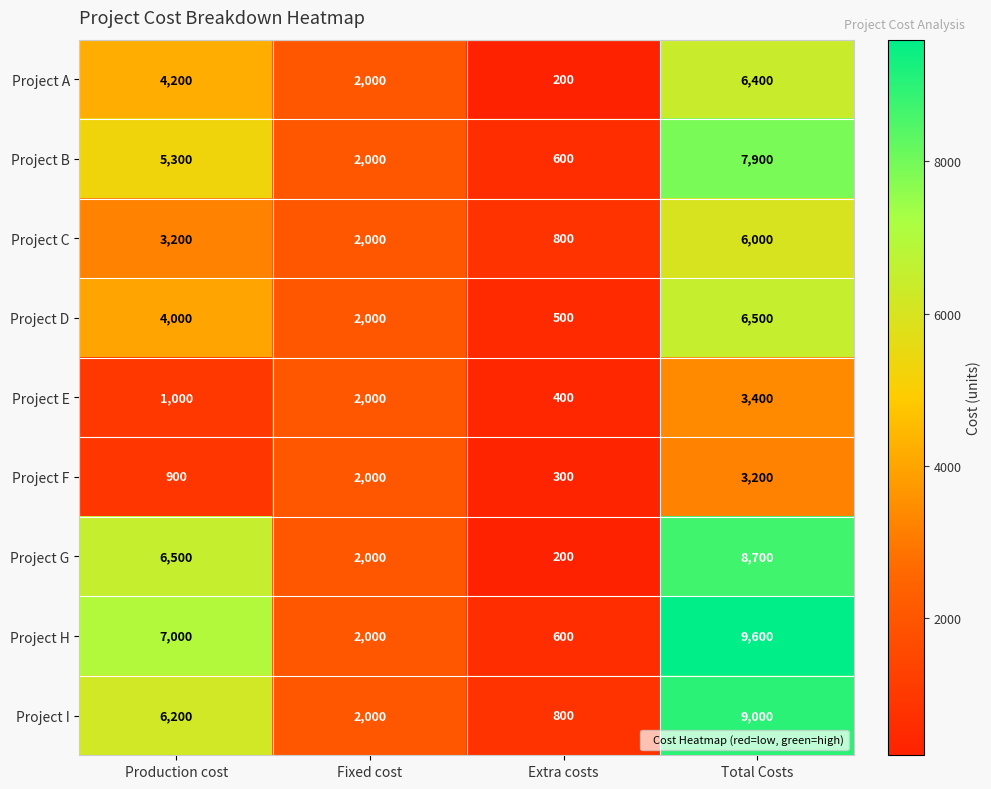

At which category does the chart reach its peak across all series?

Total Costs